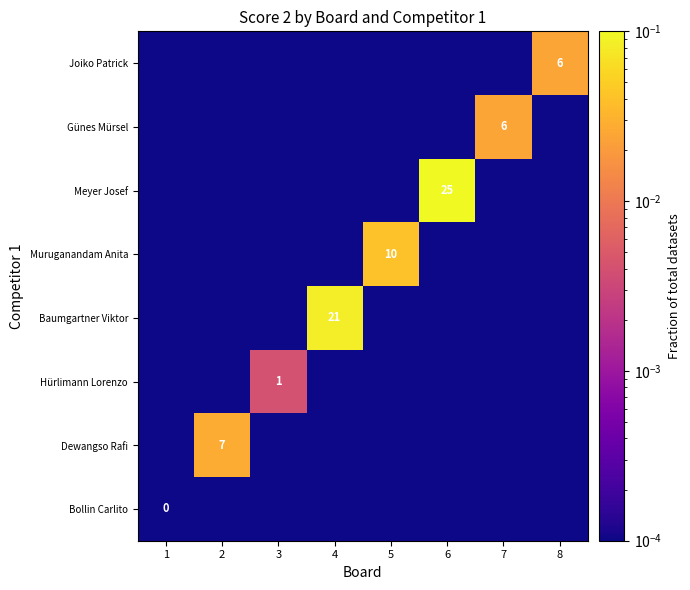

Is it true that Baumgartner Viktor equals 30.5 at 4?

False